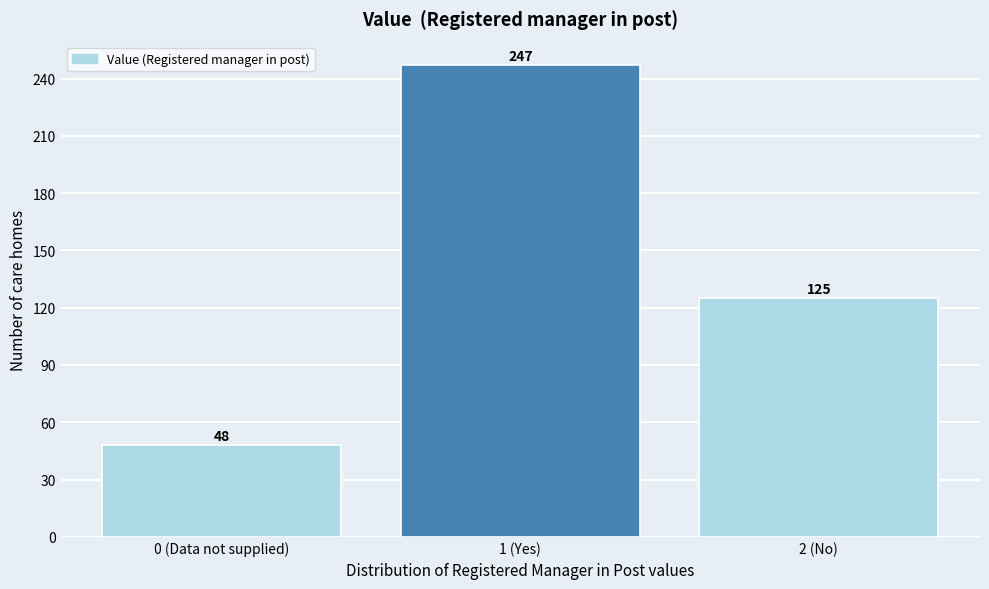

Reading right to left, extract all data points from this chart.

125	247	48